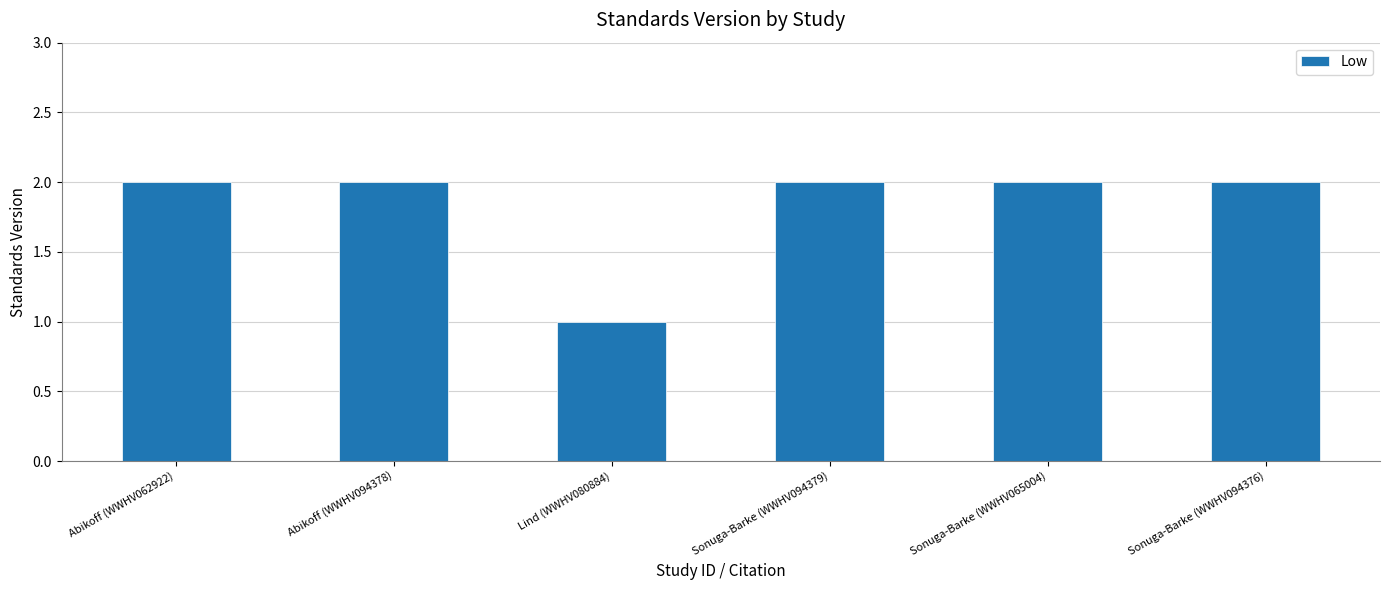

True or false: the data shows 1 at Sonuga-Barke (WWHV065004).

False